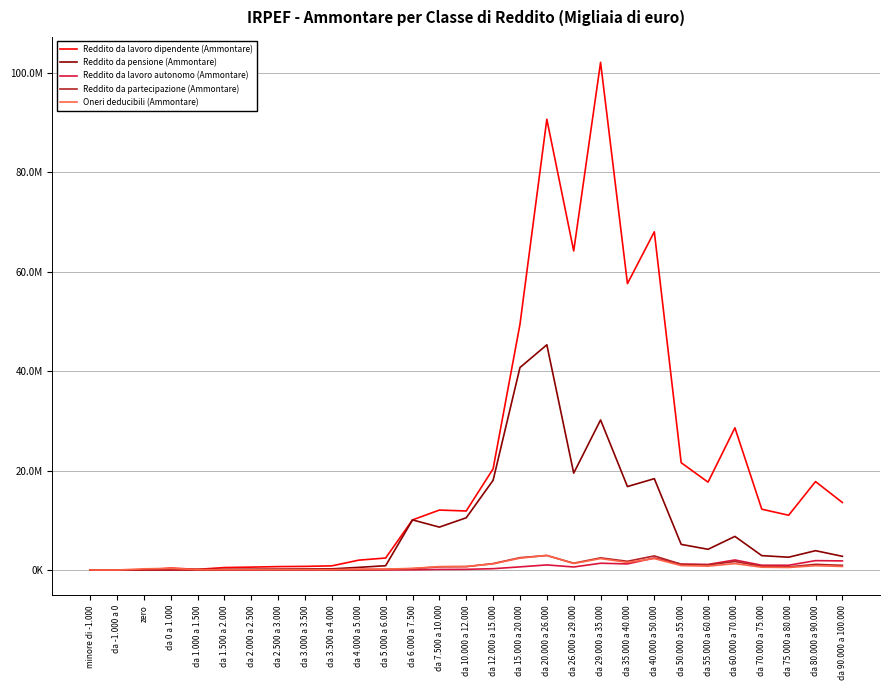

Which category has the lowest value in the Reddito da pensione (Ammontare) series?

zero